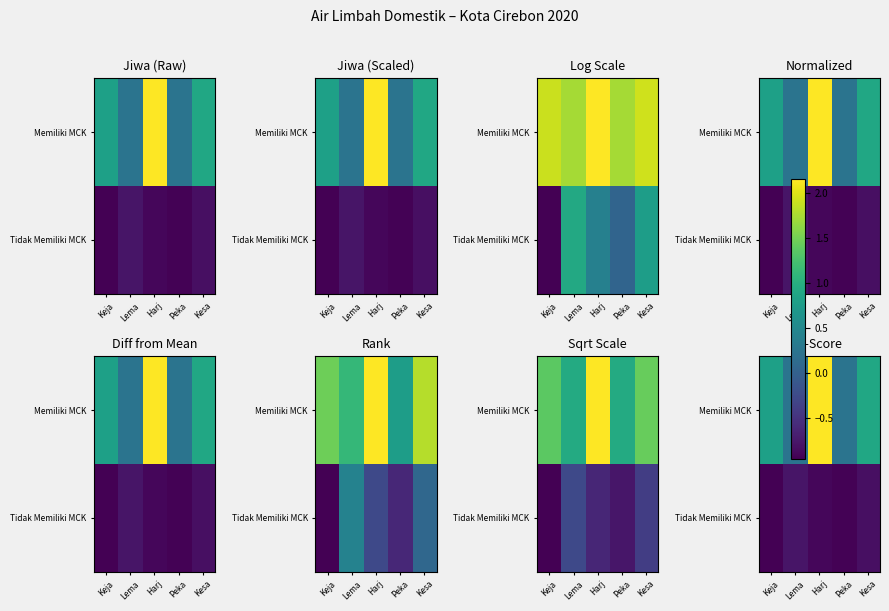

What is the difference between the maximum and minimum values in the Memiliki MCK series?

1.9